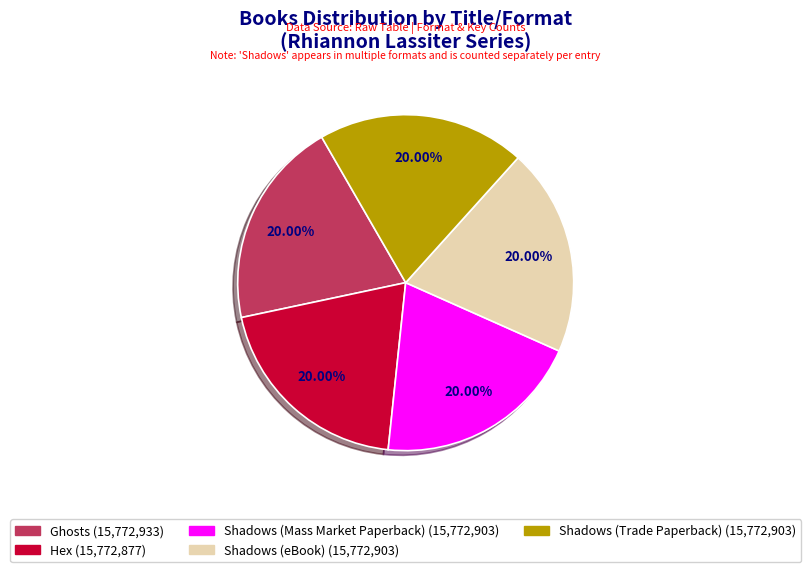

What percentage is the Hex slice, to the nearest percent?

20%